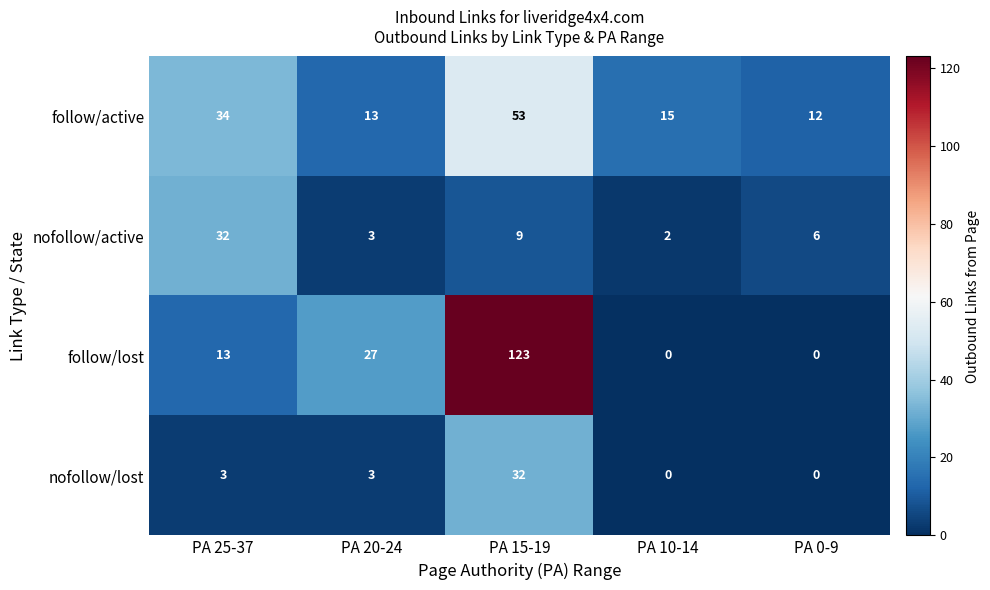

Where is follow/lost nearest to the value 61?

PA 20-24